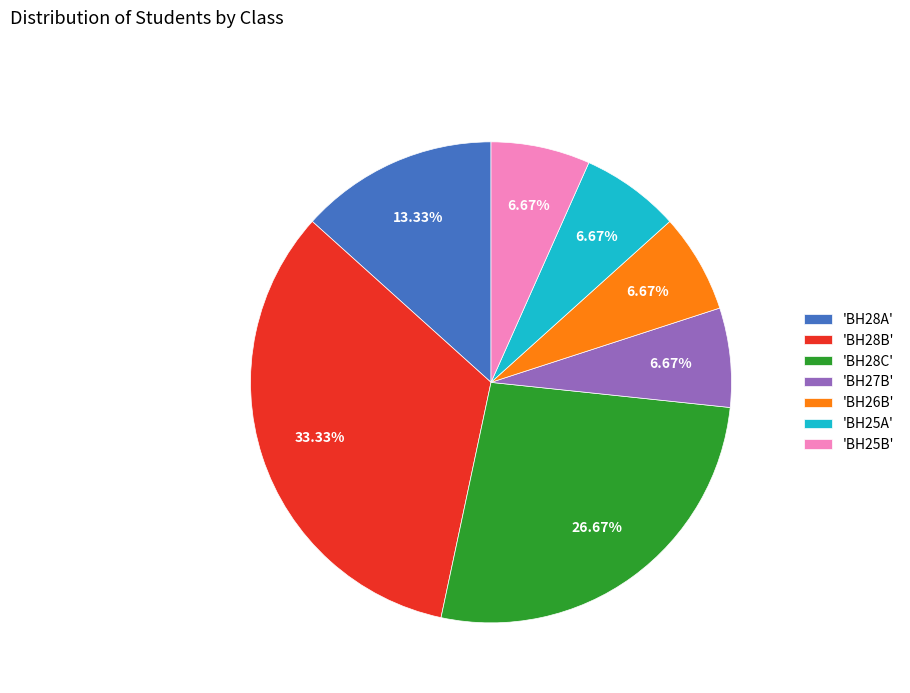

Is the sum of 'BH26B' and 'BH25B' greater than half?

No